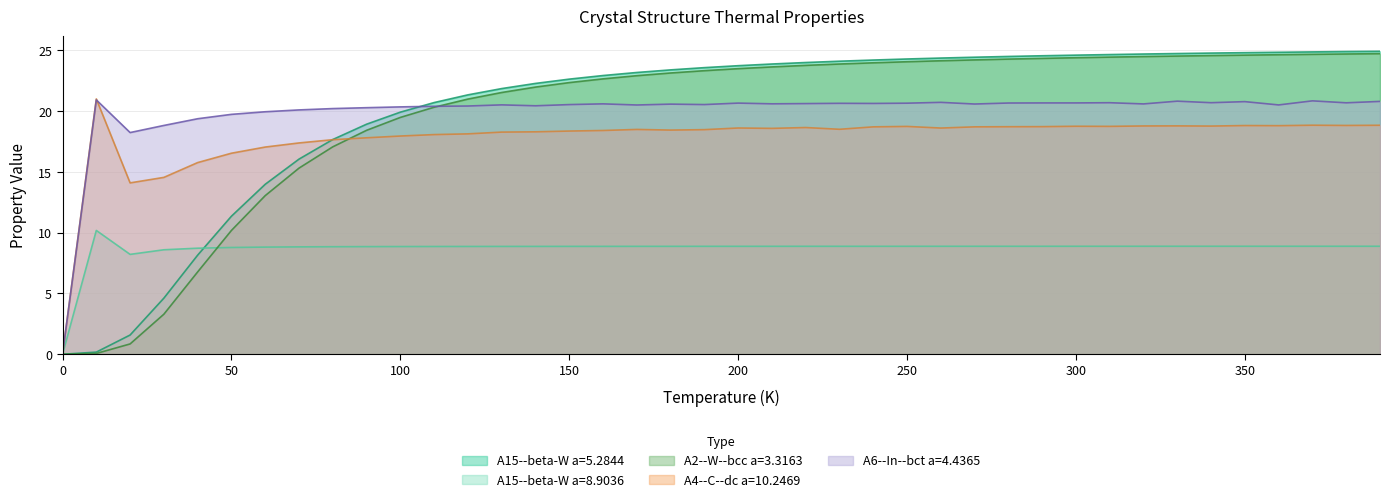

Reading left to right, list all the values displayed in this chart.

A15--beta-W a=5.2844: 0=0.0	10=0.2	20=1.6	30=4.6	40=8.2	50=11.4	60=14.0	70=16.0	80=17.7	90=18.9	100=19.9	110=20.7	120=21.3	130=21.9	140=22.3	150=22.6	160=22.9	170=23.2	180=23.4	190=23.6	200=23.7	210=23.9	220=24.0	230=24.1	240=24.2	250=24.3	260=24.4	270=24.4	280=24.5	290=24.5	300=24.6	310=24.6	320=24.7	330=24.7	340=24.8	350=24.8	360=24.8	370=24.9	380=24.9	390=24.9
A15--beta-W a=8.9036: 0=0.0	10=10.2	20=8.2	30=8.6	40=8.7	50=8.8	60=8.8	70=8.8	80=8.8	90=8.9	100=8.9	110=8.9	120=8.9	130=8.9	140=8.9	150=8.9	160=8.9	170=8.9	180=8.9	190=8.9	200=8.9	210=8.9	220=8.9	230=8.9	240=8.9	250=8.9	260=8.9	270=8.9	280=8.9	290=8.9	300=8.9	310=8.9	320=8.9	330=8.9	340=8.9	350=8.9	360=8.9	370=8.9	380=8.9	390=8.9
A2--W--bcc a=3.3163: 0=0.0	10=0.1	20=0.8	30=3.3	40=6.8	50=10.2	60=13.0	70=15.3	80=17.1	90=18.4	100=19.5	110=20.3	120=21.0	130=21.5	140=22.0	150=22.3	160=22.6	170=22.9	180=23.1	190=23.3	200=23.5	210=23.6	220=23.8	230=23.9	240=24.0	250=24.1	260=24.1	270=24.2	280=24.3	290=24.3	300=24.4	310=24.4	320=24.5	330=24.5	340=24.6	350=24.6	360=24.6	370=24.7	380=24.7	390=24.7
A4--C--dc a=10.2469: 0=0.0	10=21.0	20=14.1	30=14.5	40=15.8	50=16.5	60=17.0	70=17.4	80=17.6	90=17.8	100=17.9	110=18.1	120=18.1	130=18.3	140=18.3	150=18.4	160=18.4	170=18.5	180=18.4	190=18.5	200=18.6	210=18.6	220=18.6	230=18.5	240=18.7	250=18.7	260=18.6	270=18.7	280=18.7	290=18.7	300=18.8	310=18.7	320=18.8	330=18.8	340=18.8	350=18.8	360=18.8	370=18.8	380=18.8	390=18.8
A6--In--bct a=4.4365: 0=0.0	10=20.9	20=18.2	30=18.8	40=19.4	50=19.7	60=19.9	70=20.1	80=20.2	90=20.3	100=20.3	110=20.4	120=20.4	130=20.5	140=20.4	150=20.5	160=20.6	170=20.5	180=20.6	190=20.5	200=20.7	210=20.6	220=20.6	230=20.6	240=20.6	250=20.6	260=20.7	270=20.6	280=20.7	290=20.7	300=20.7	310=20.7	320=20.6	330=20.8	340=20.7	350=20.8	360=20.5	370=20.8	380=20.7	390=20.8